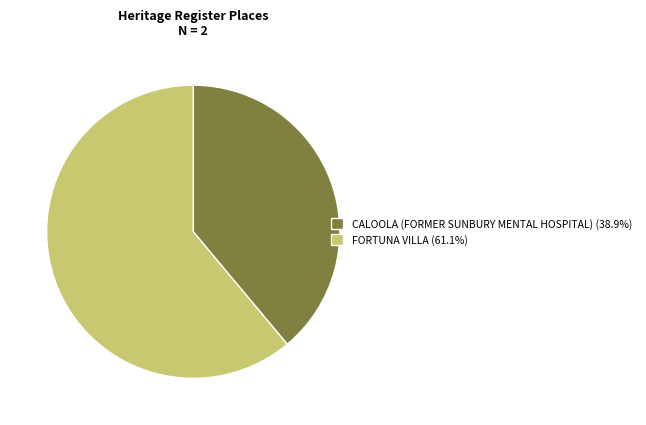

Is there a majority slice in this chart?

Yes